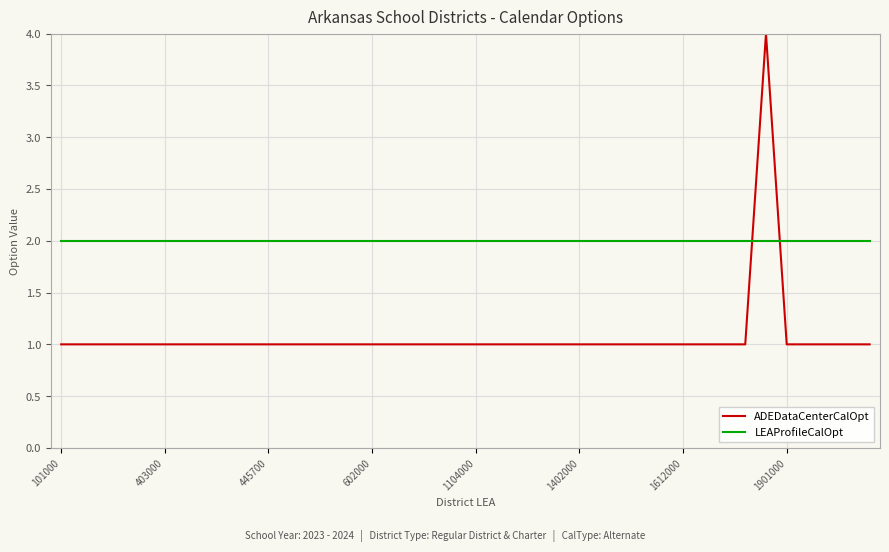

What is the minimum value for ADEDataCenterCalOpt?

1